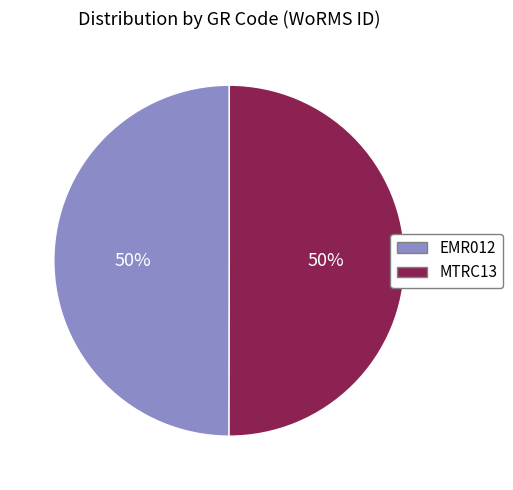

Approximately how many times larger is the value at MTRC13 compared to EMR012?

1.0